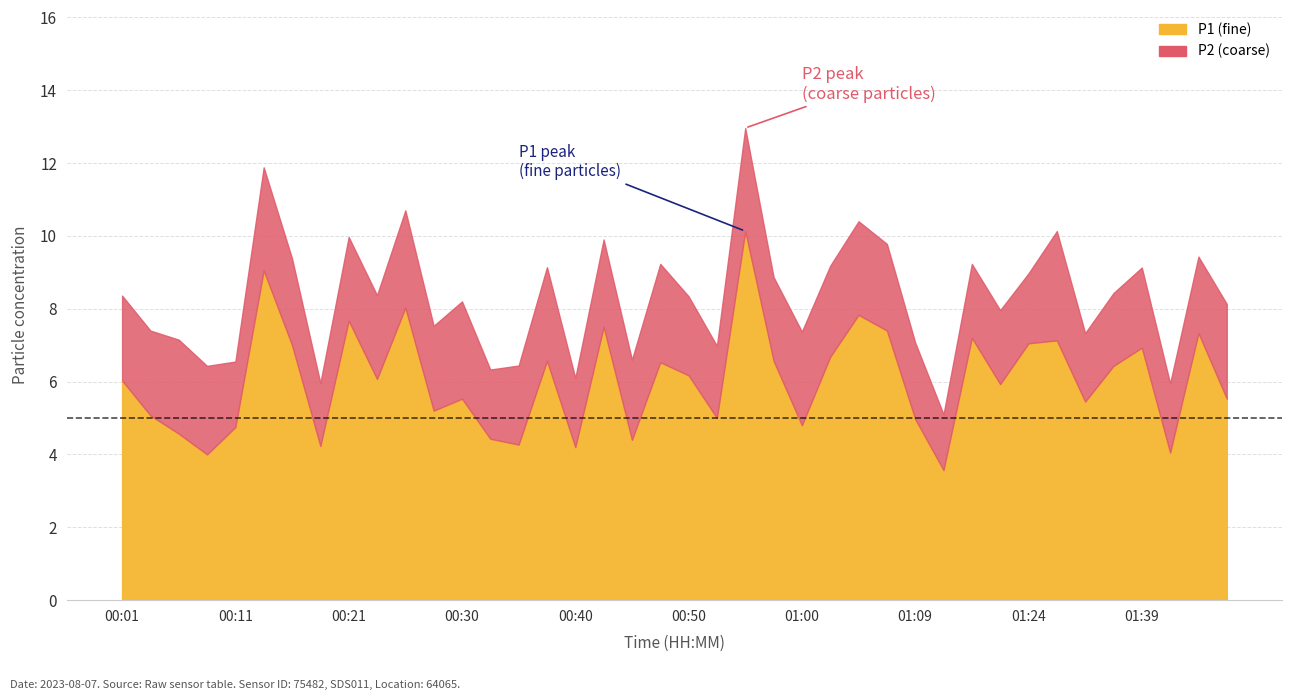

Where is the first local minimum for P2?

00:11